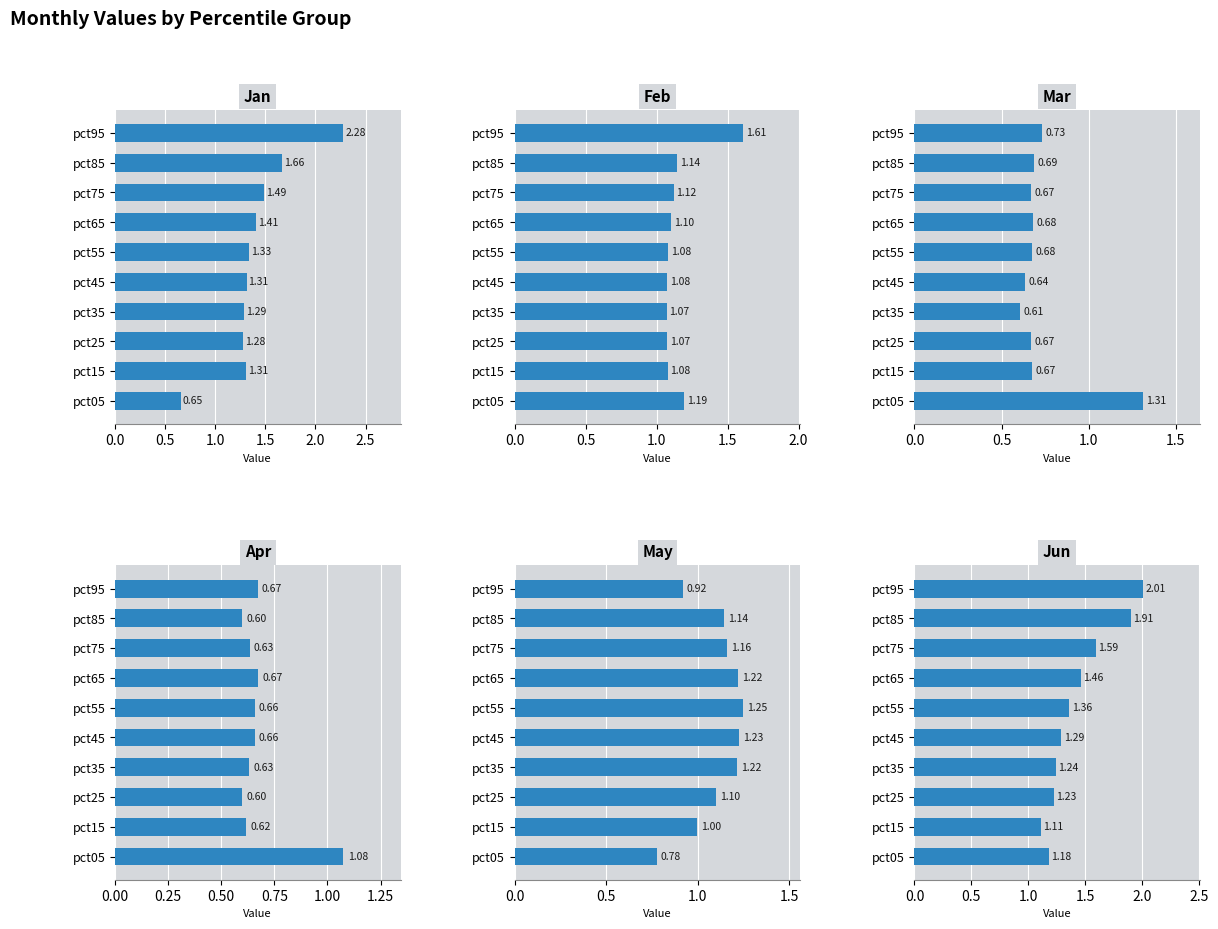

The Mar series shows 1.7 at pct05. True or false?

False